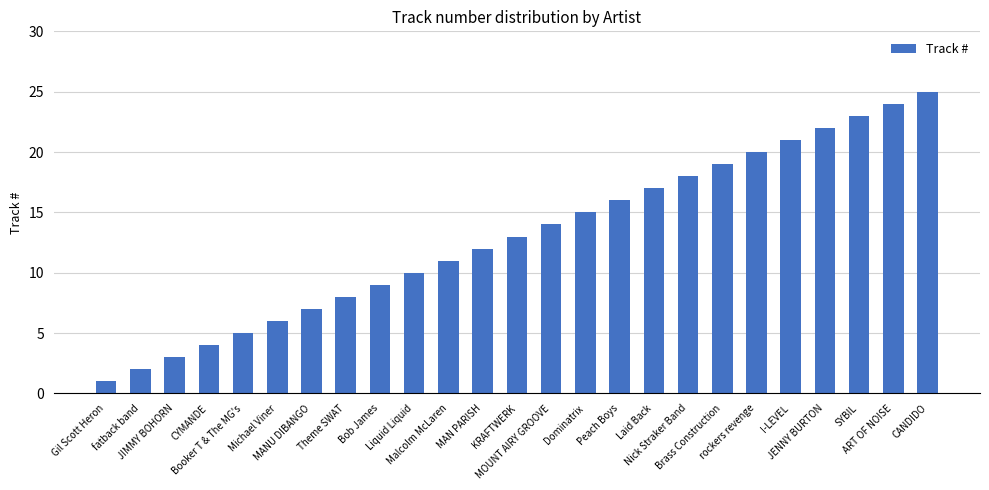

Reading left to right, transcribe all the data shown in this chart.

Gil Scott Heron=1	fatback band=2	JIMMY BOHORN=3	CYMANDE=4	Booker T & The MG's=5	Michael Viner=6	MANU DIBANGO=7	Theme SWAT=8	Bob James=9	Liquid Liquid=10	Malcolm McLaren=11	MAN PARISH=12	KRAFTWERK=13	MOUNT AIRY GROOVE=14	Dominatrix=15	Peach Boys=16	Laid Back=17	Nick Straker Band=18	Brass Construction=19	rockers revenge=20	I-LEVEL=21	JENNY BURTON=22	SYBIL=23	ART OF NOISE=24	CANDIDO=25